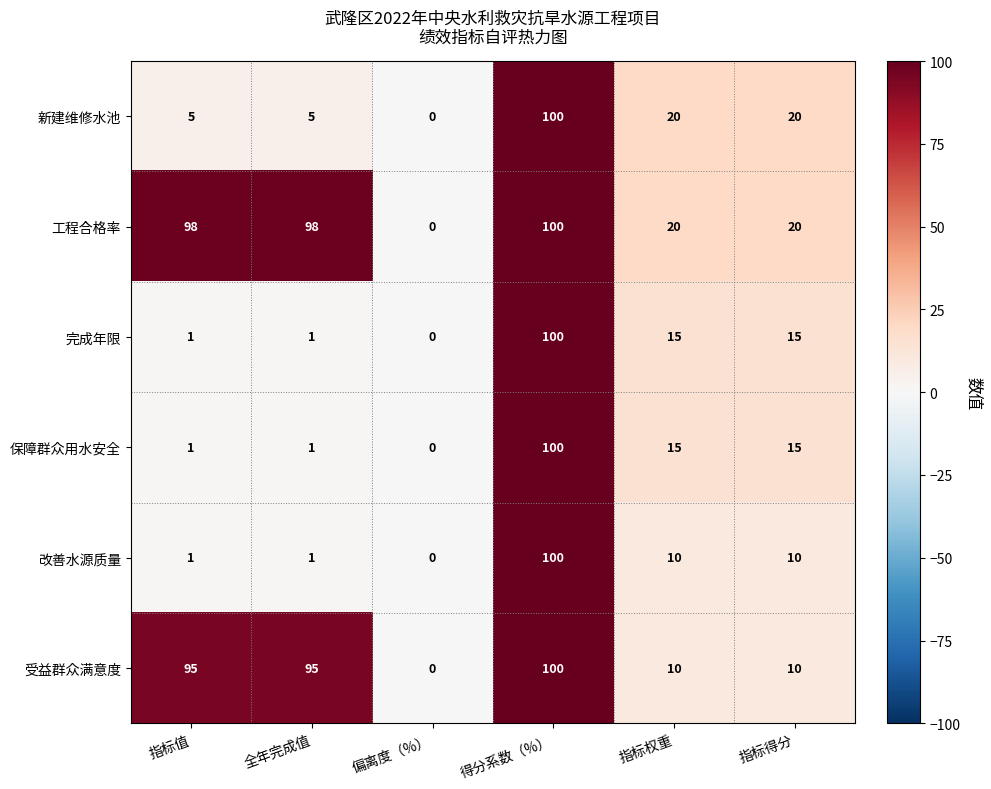

Which series has the largest total across all categories?

工程合格率